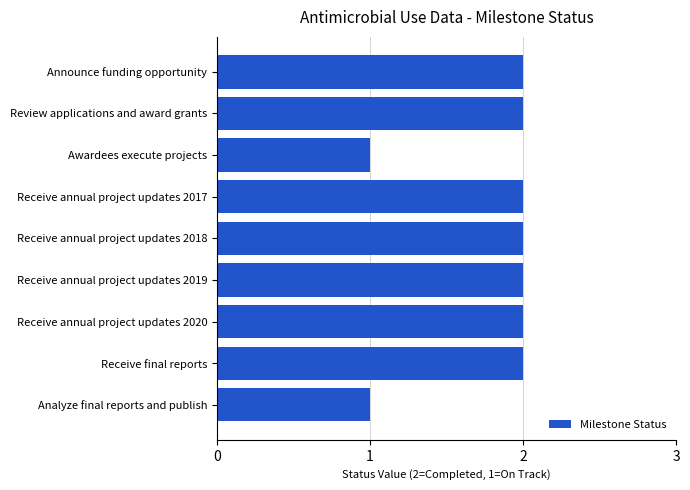

Reading bottom to top, transcribe all the data shown in this chart.

1	2	2	2	2	2	1	2	2